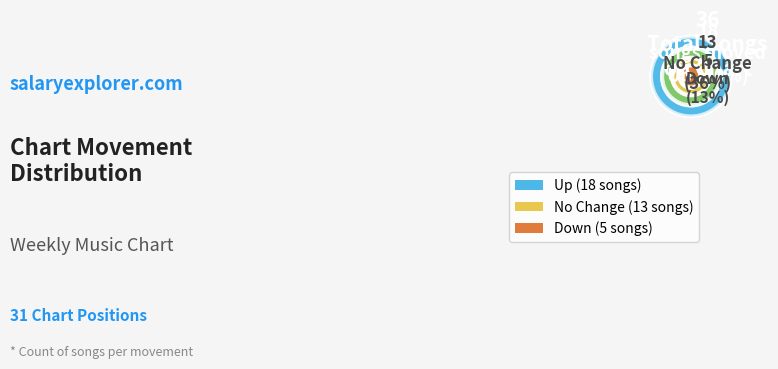

How many slices are in this pie chart?

3